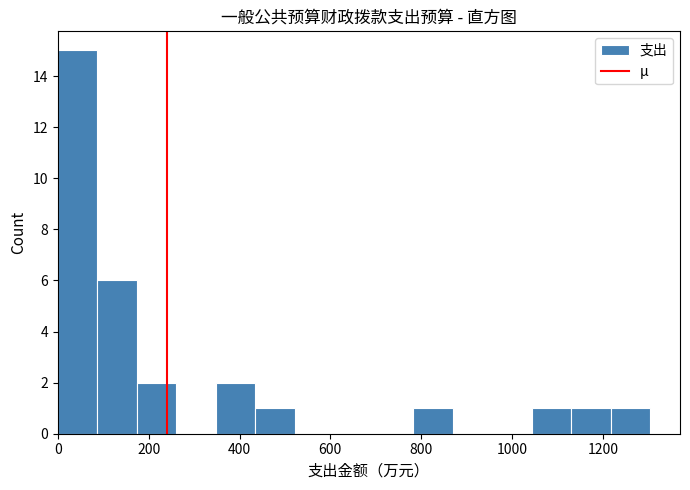

Reading left to right, list every bar in this chart as the range it spans on the x-axis followed by its height. Neither the bar edges nor the heights are printed on the chart, so give them approximately, as read against the axes.

0 to 80: 15
80 to 180: 6
180 to 260: 2
260 to 340: 0
340 to 440: 2
440 to 520: 1
520 to 600: 0
600 to 700: 0
700 to 780: 0
780 to 860: 1
860 to 960: 0
960 to 1040: 0
1040 to 1140: 1
1140 to 1220: 1
1220 to 1300: 1